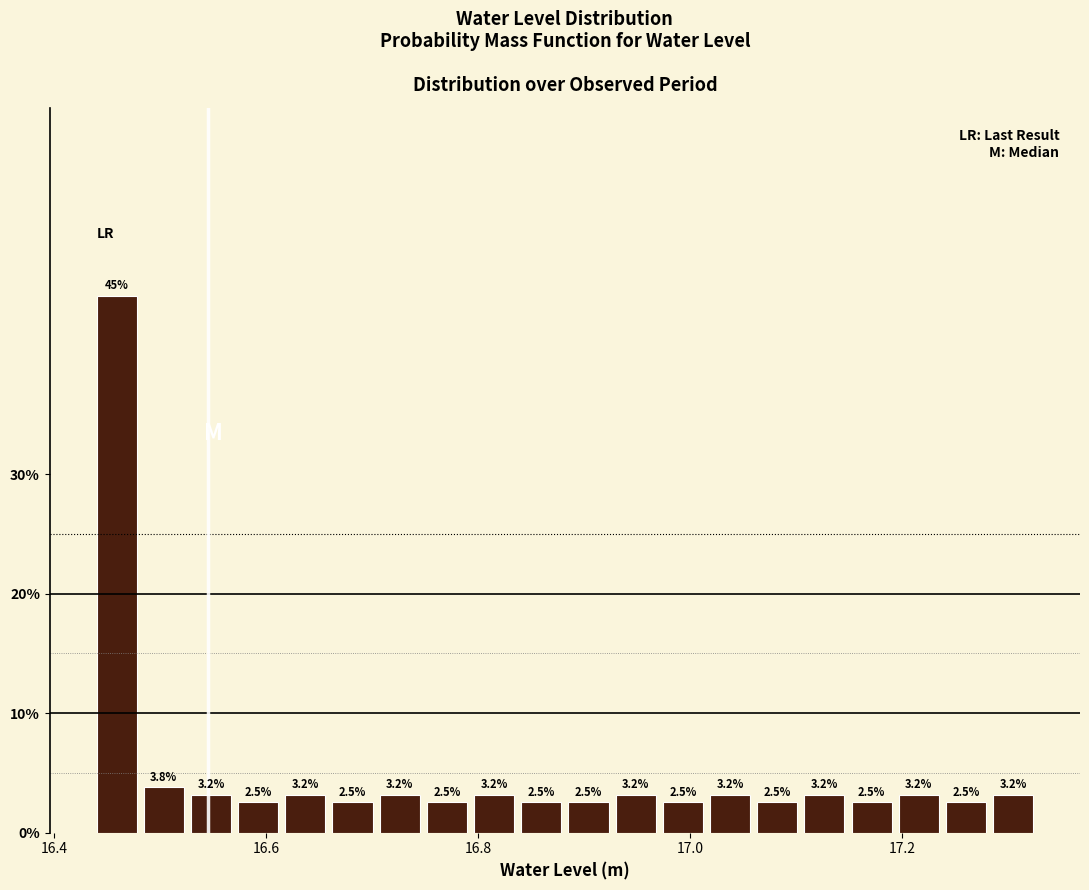

Around what value on the x-axis is the tallest bar? Give the approximate position of its centre, as read against the axis.

16.46